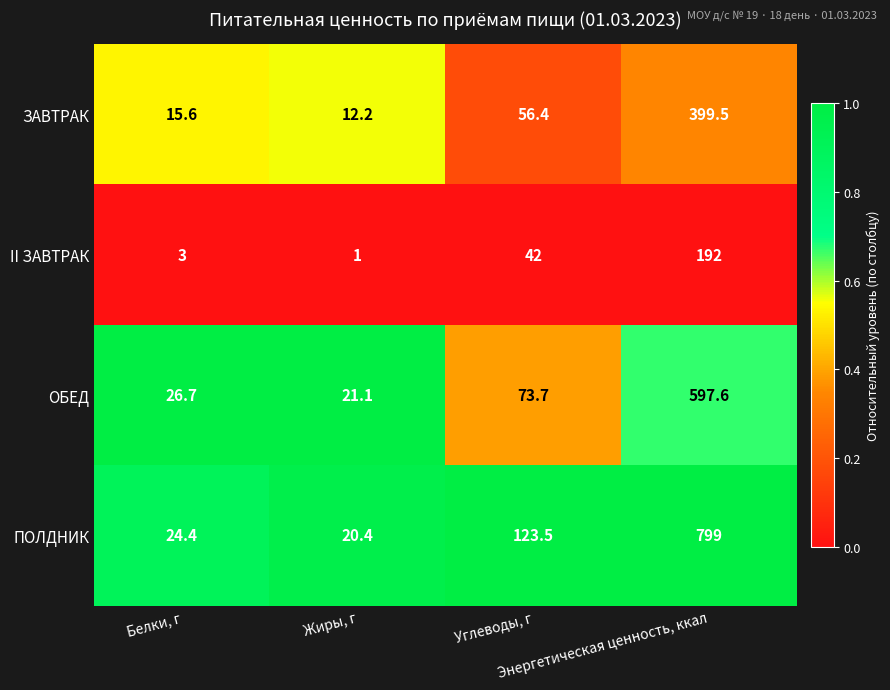

Which series has the largest total across all categories?

ПОЛДНИК